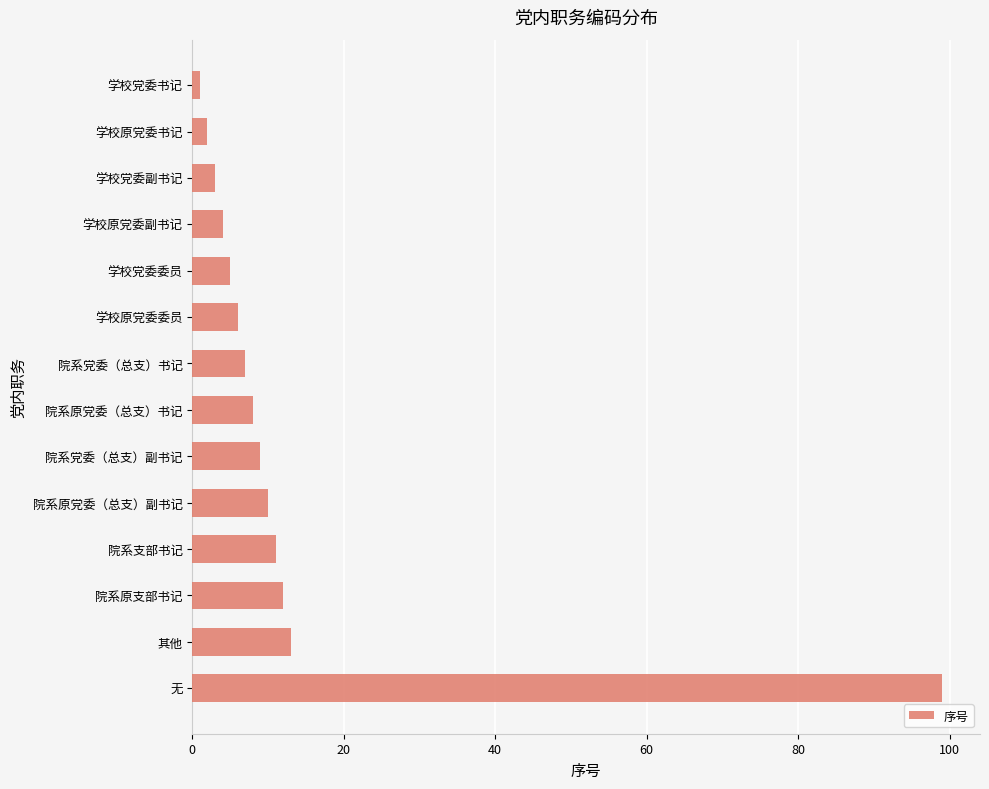

What is the difference between the maximum and minimum values?

98